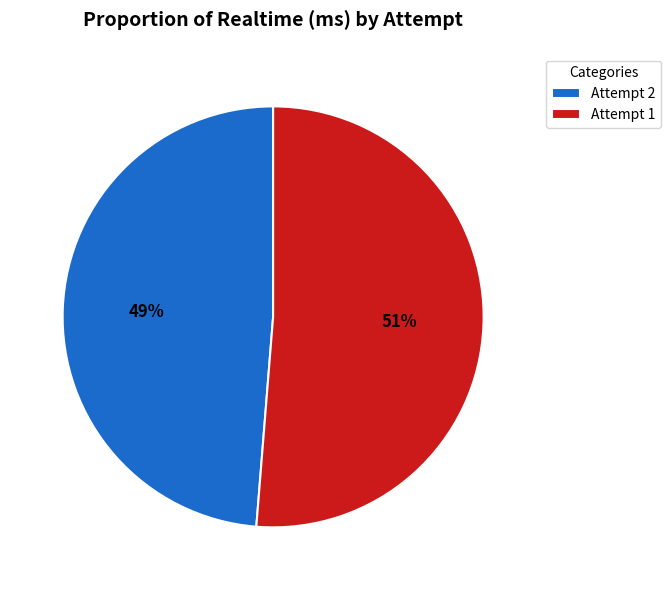

Which category has the smallest portion of the pie?

Attempt 2